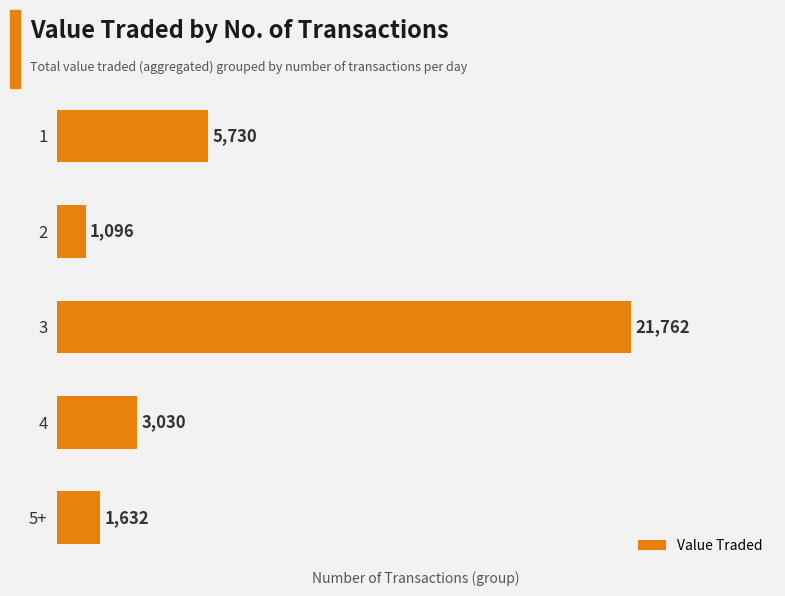

How many data points does each series have?

5